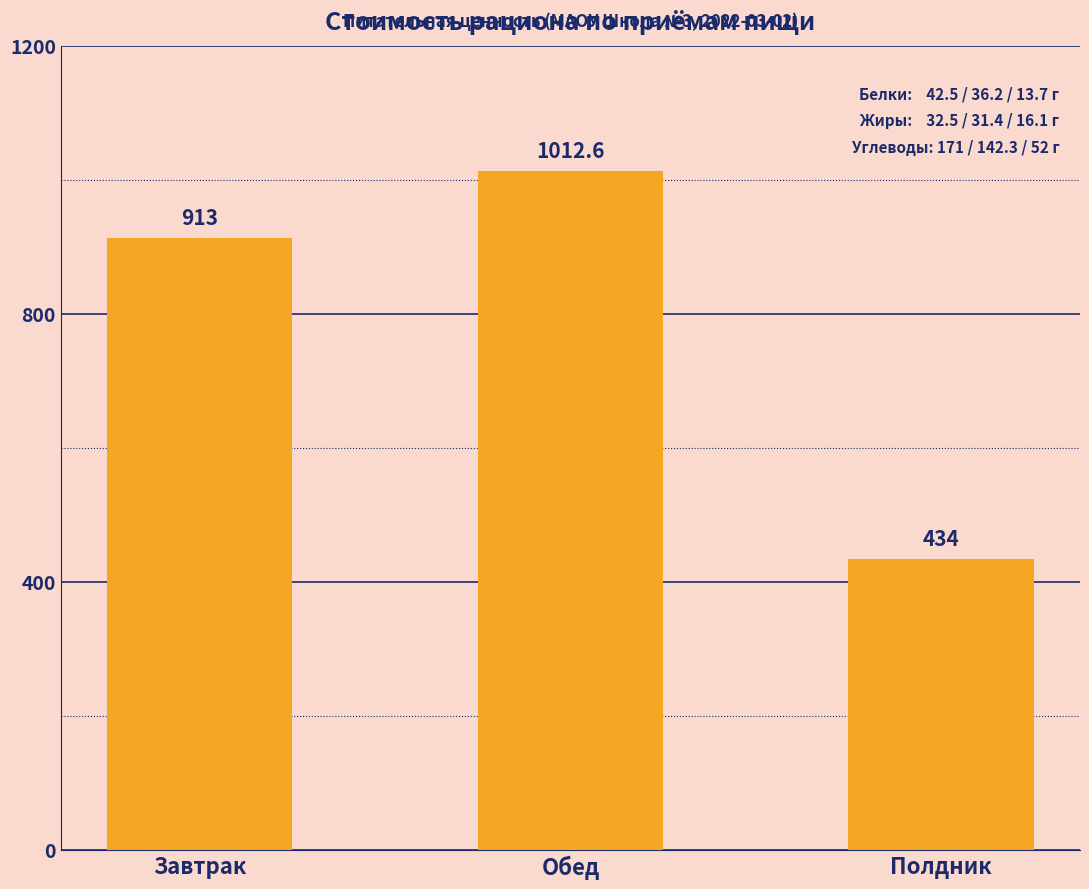

What is the value of the 2nd bar from the left?

1012.6